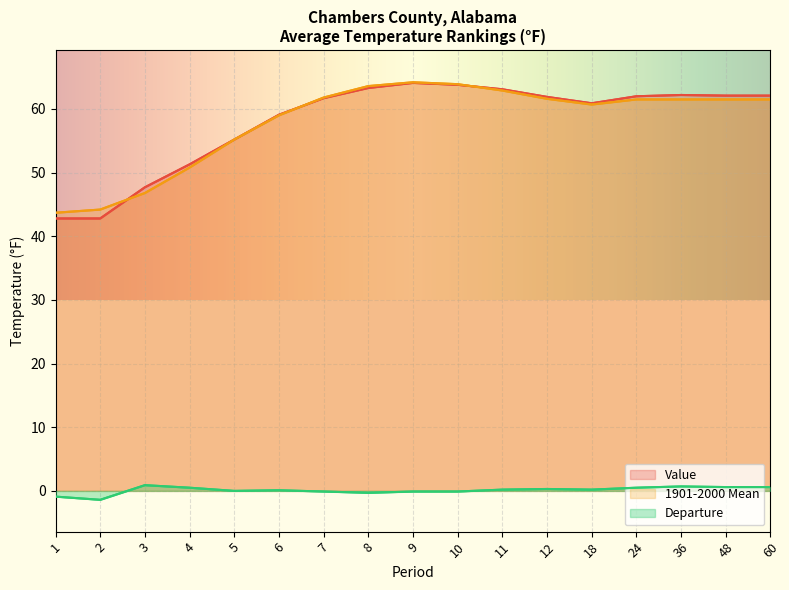

Which category has the lowest value across all series?

2